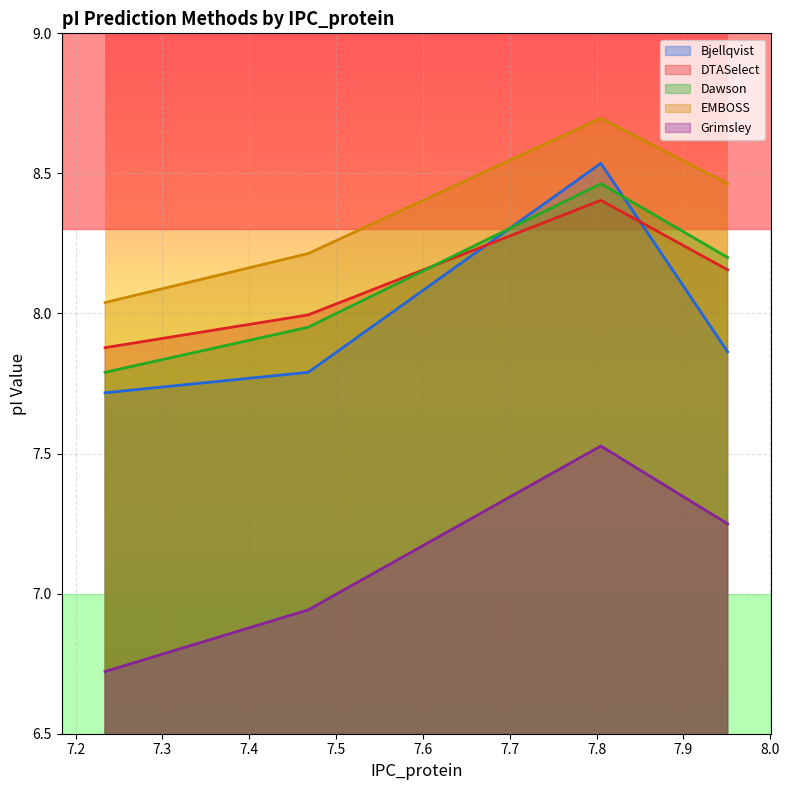

Which series has the largest total across all categories?

EMBOSS